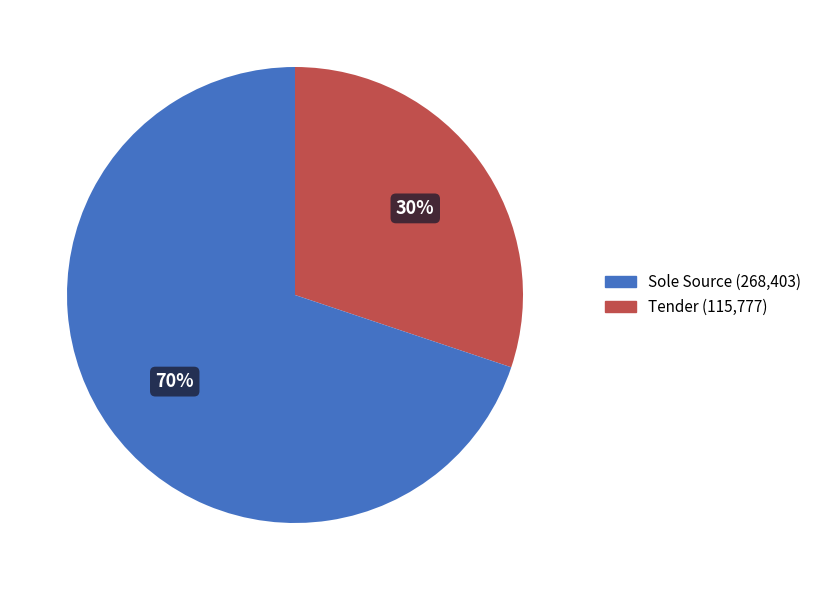

Does any single category account for the majority?

Yes